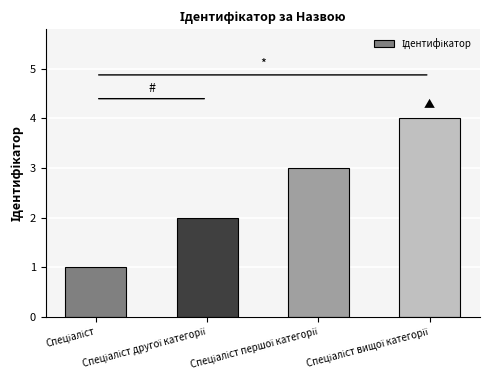

What is the difference between the maximum and minimum values?

3